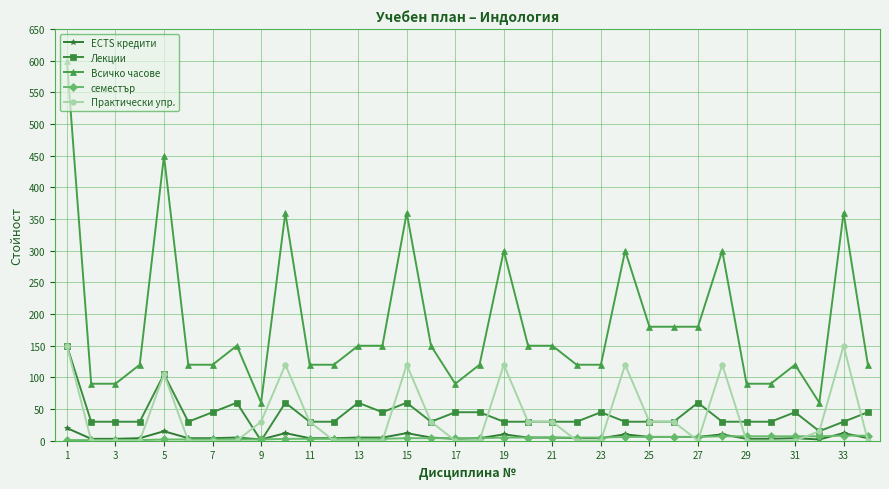

What is the maximum value shown in the chart?

600